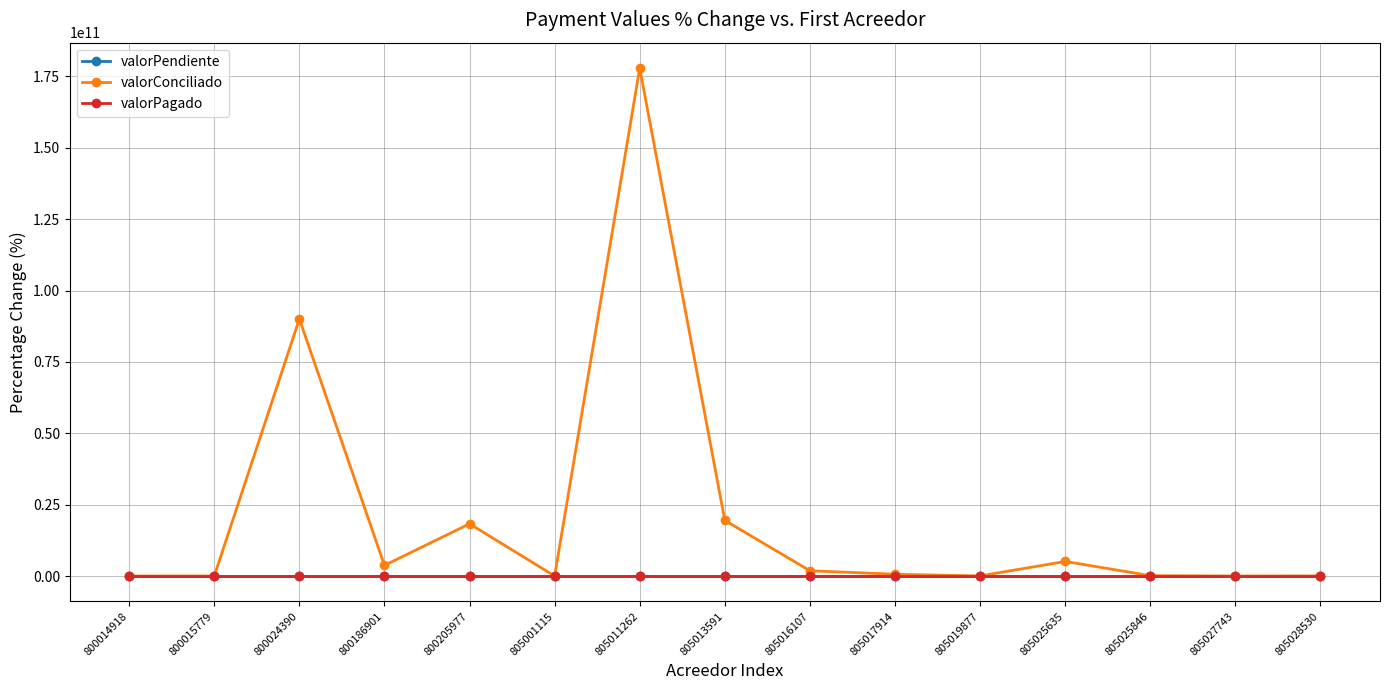

Which series has the largest total across all categories?

valorConciliado